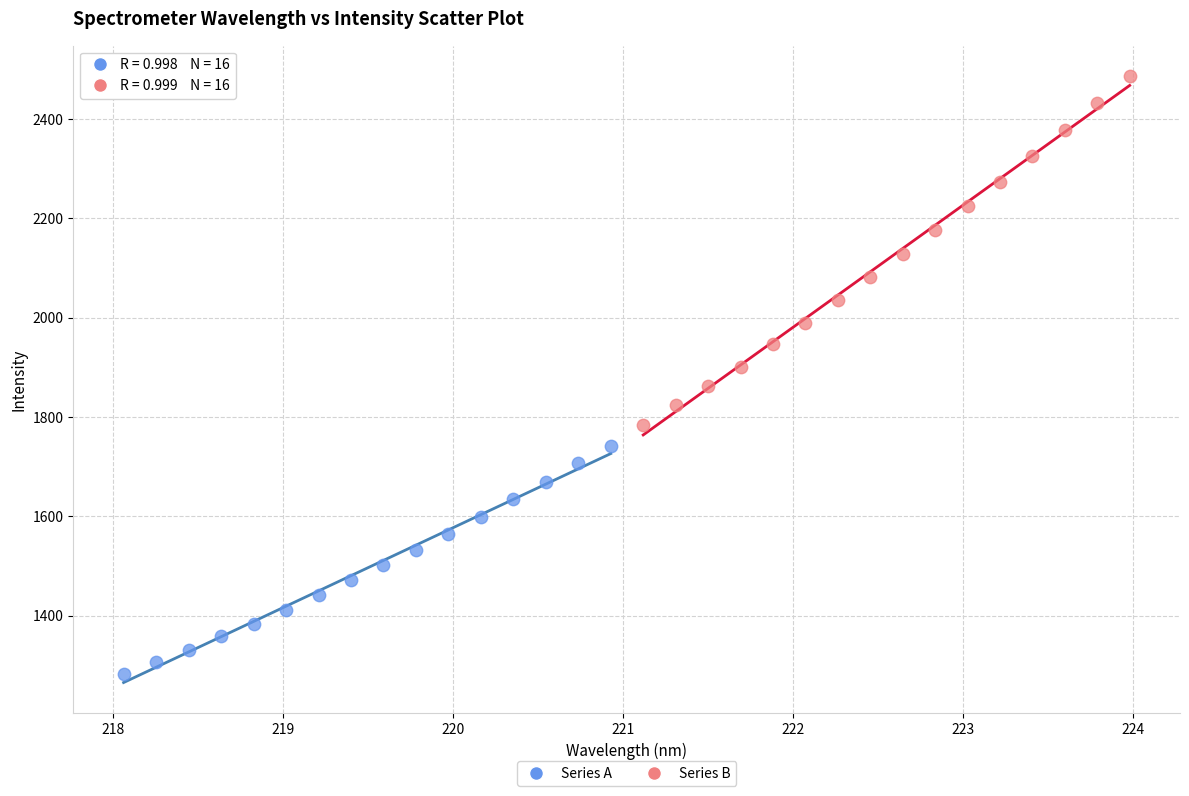

Which series reaches the minimum Y coordinate?

Series A